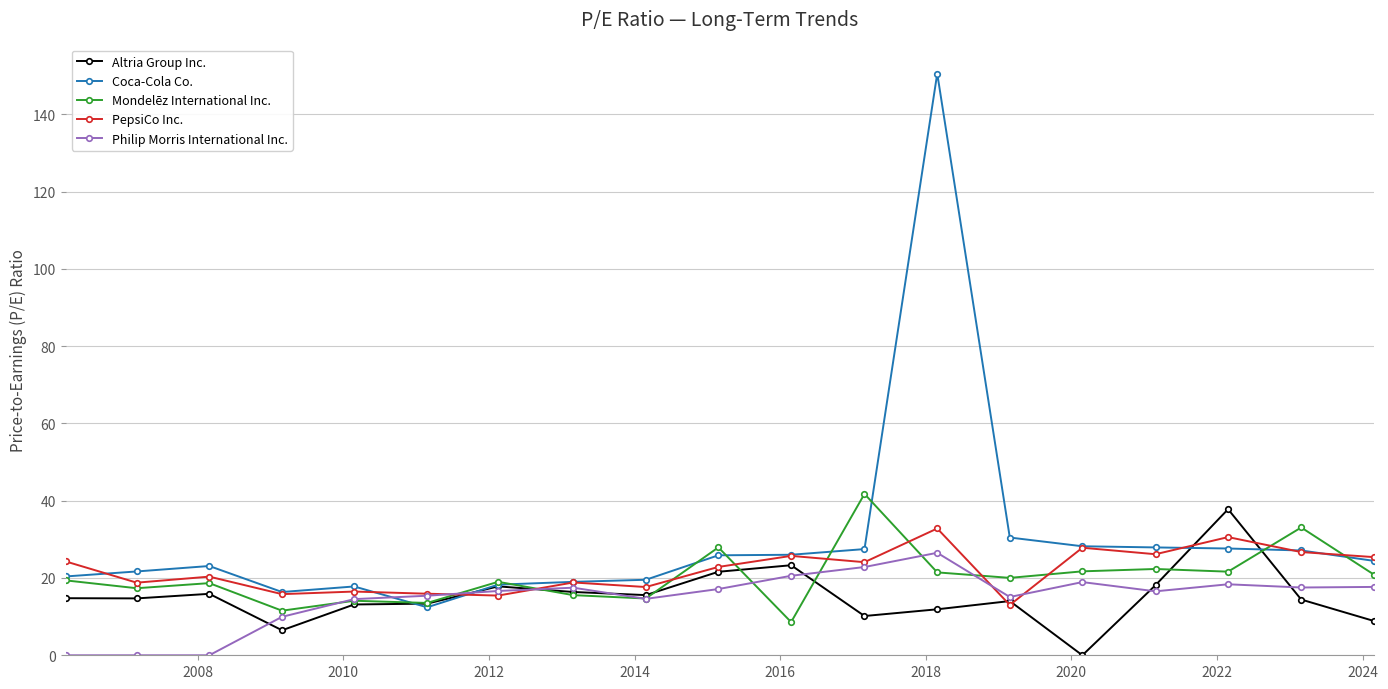

Rank the series by their maximum value, from lowest to highest.

Philip Morris International Inc., PepsiCo Inc., Altria Group Inc., Mondelēz International Inc., Coca-Cola Co.